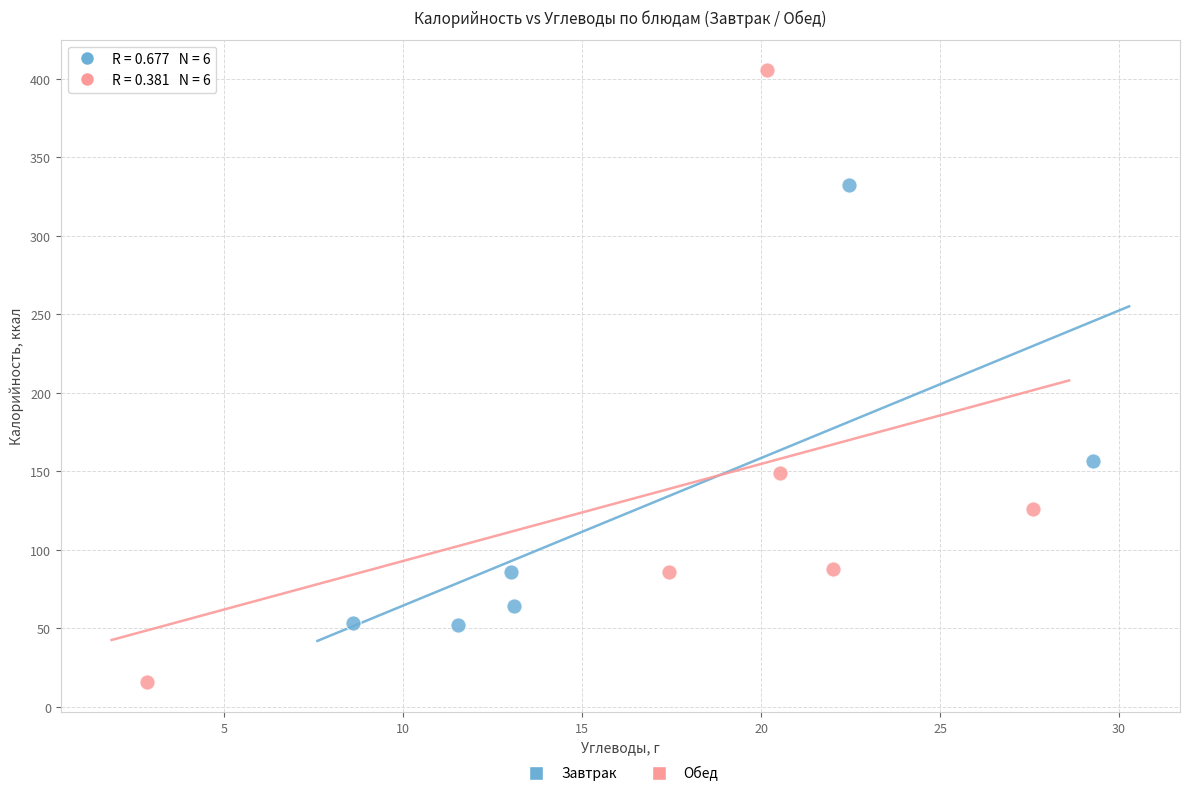

Which series contains the highest Y value?

Обед